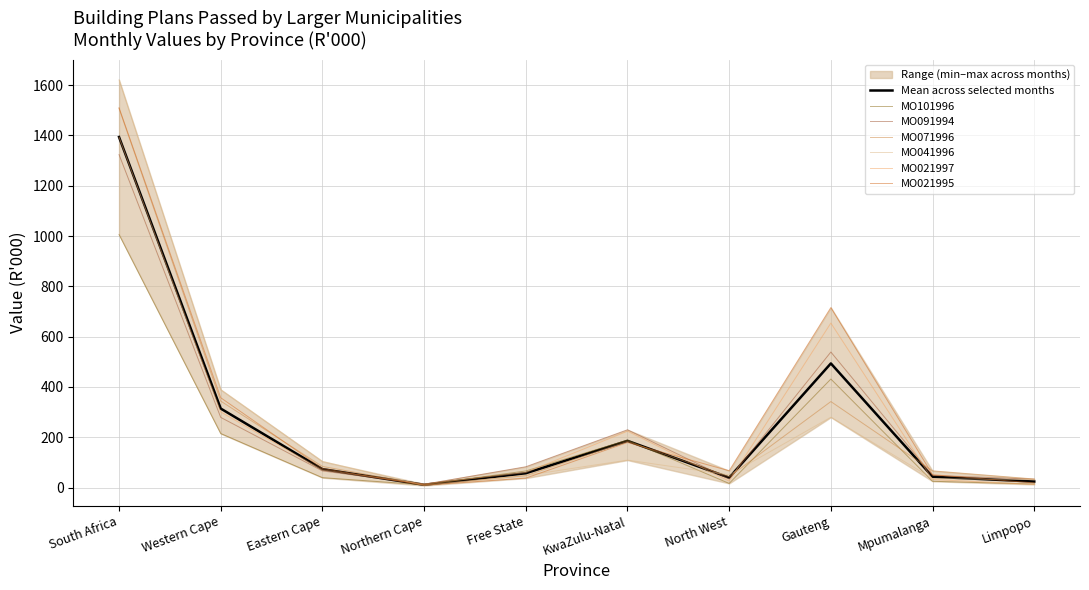

What is the minimum value shown in the chart?

7.9